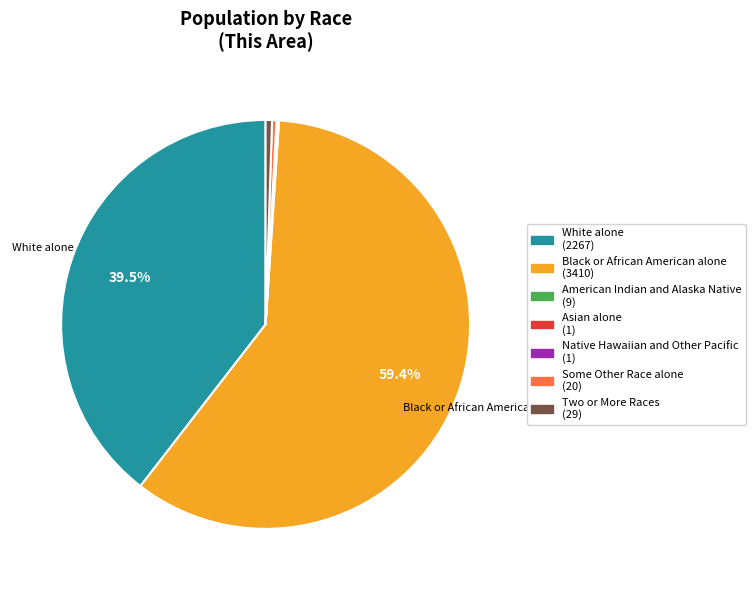

What is the largest slice in the pie chart?

Black or African American alone